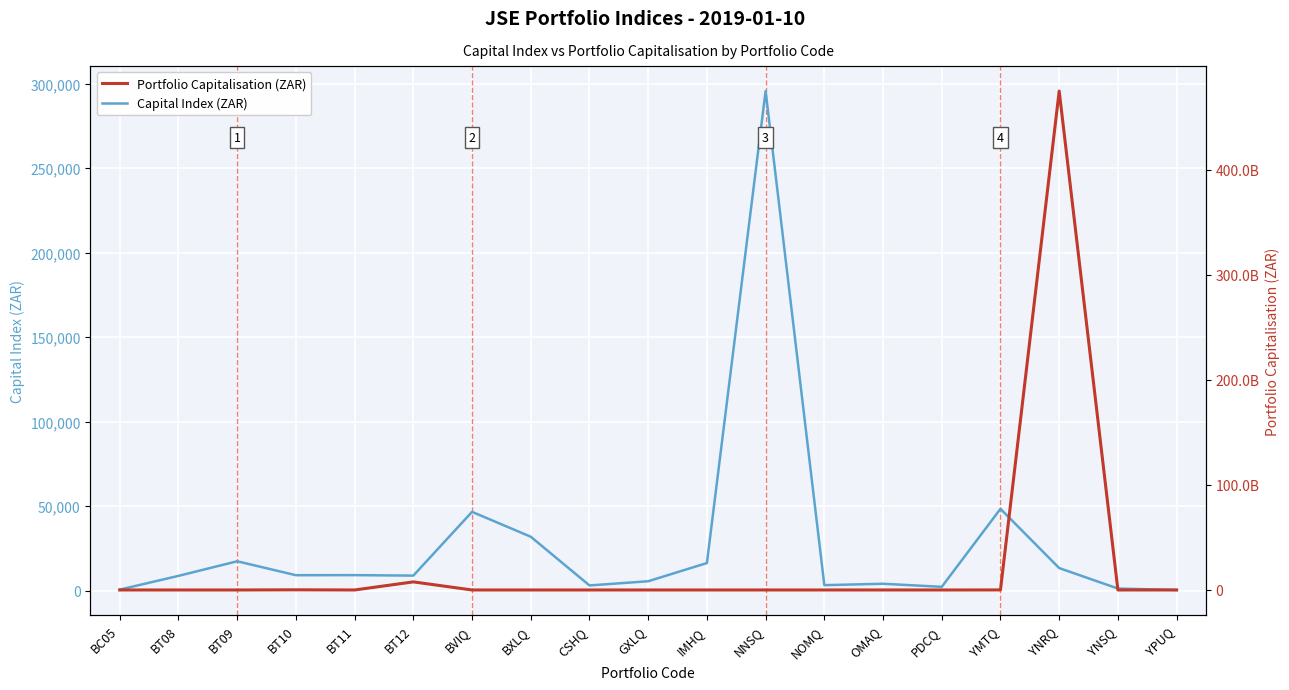

At which label does Capital Index (ZAR) reach its minimum?

YPUQ